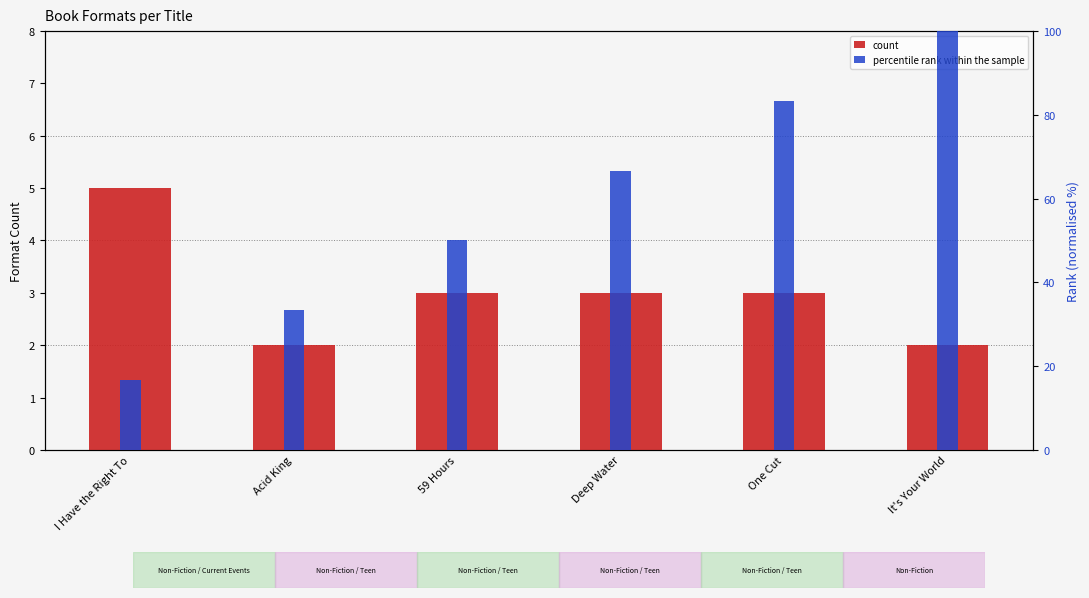

True or false: percentile rank within the sample has a value of 122.7 at One Cut.

False